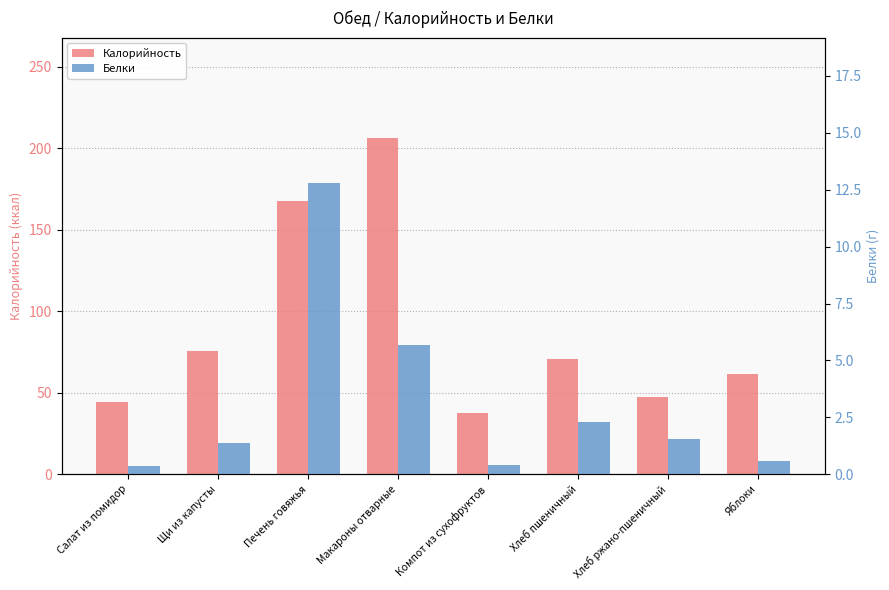

What is the label of the 1st bar from the left?

Салат из помидор